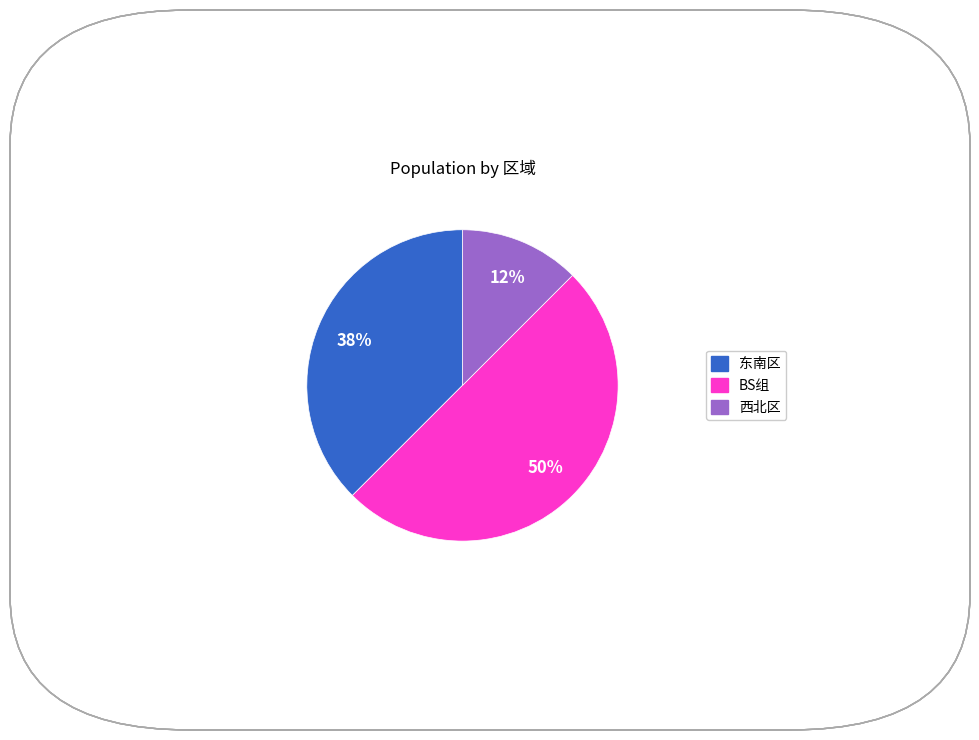

To the nearest percent, what is the average slice percentage?

33%